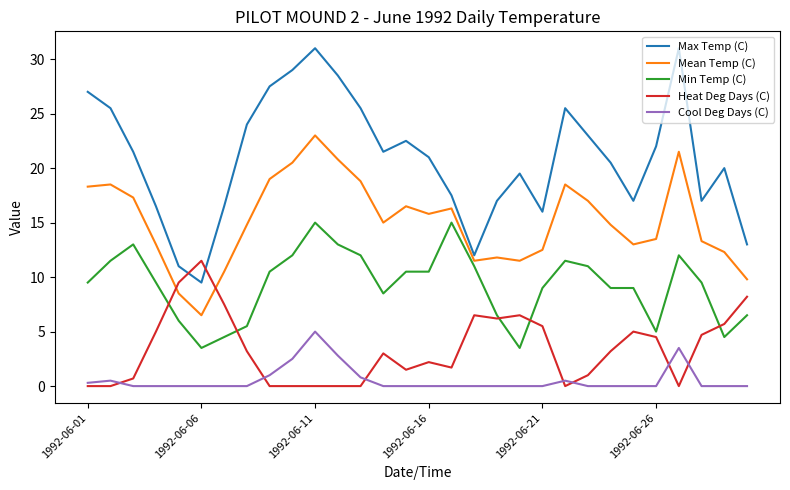

Reading left to right, what are all the values shown in this chart?

Max Temp (C): 27.0	25.5	21.5	16.5	11.0	9.5	16.5	24.0	27.5	29.0	31.0	28.5	25.5	21.5	22.5	21.0	17.5	12.0	17.0	19.5	16.0	25.5	23.0	20.5	17.0	22.0	31.0	17.0	20.0	13.0
Mean Temp (C): 18.3	18.5	17.3	13.0	8.5	6.5	10.5	14.8	19.0	20.5	23.0	20.8	18.8	15.0	16.5	15.8	16.3	11.5	11.8	11.5	12.5	18.5	17.0	14.8	13.0	13.5	21.5	13.3	12.3	9.8
Min Temp (C): 9.5	11.5	13.0	9.5	6.0	3.5	4.5	5.5	10.5	12.0	15.0	13.0	12.0	8.5	10.5	10.5	15.0	11.0	6.5	3.5	9.0	11.5	11.0	9.0	9.0	5.0	12.0	9.5	4.5	6.5
Heat Deg Days (C): 0.0	0.0	0.7	5.0	9.5	11.5	7.5	3.2	0.0	0.0	0.0	0.0	0.0	3.0	1.5	2.2	1.7	6.5	6.2	6.5	5.5	0.0	1.0	3.2	5.0	4.5	0.0	4.7	5.7	8.2
Cool Deg Days (C): 0.3	0.5	0.0	0.0	0.0	0.0	0.0	0.0	1.0	2.5	5.0	2.8	0.8	0.0	0.0	0.0	0.0	0.0	0.0	0.0	0.0	0.5	0.0	0.0	0.0	0.0	3.5	0.0	0.0	0.0